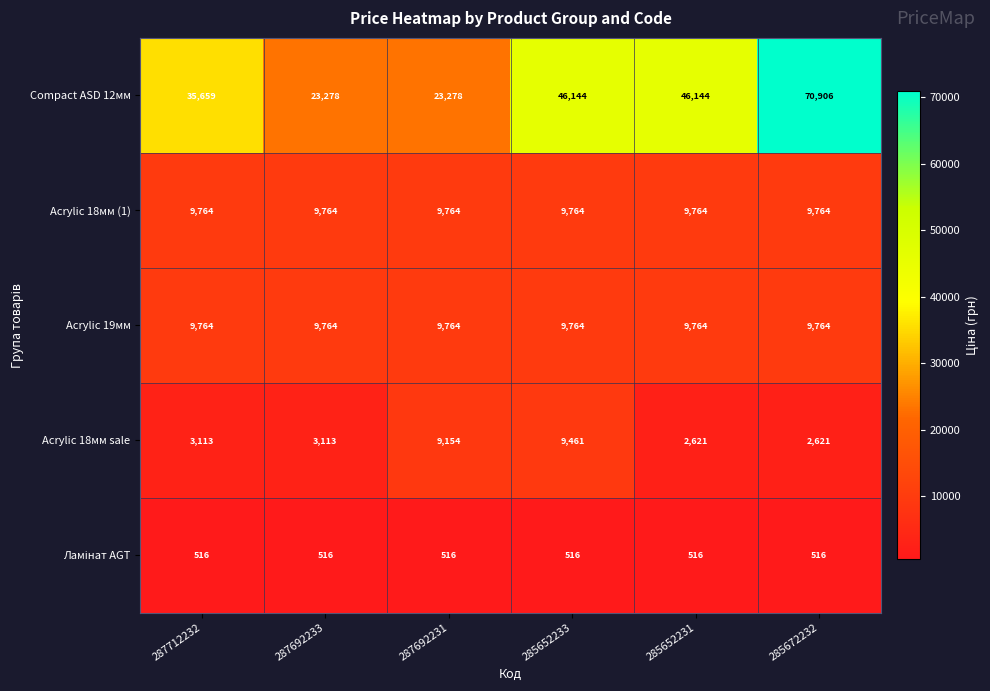

Which series has the widest spread of values?

Compact ASD 12мм